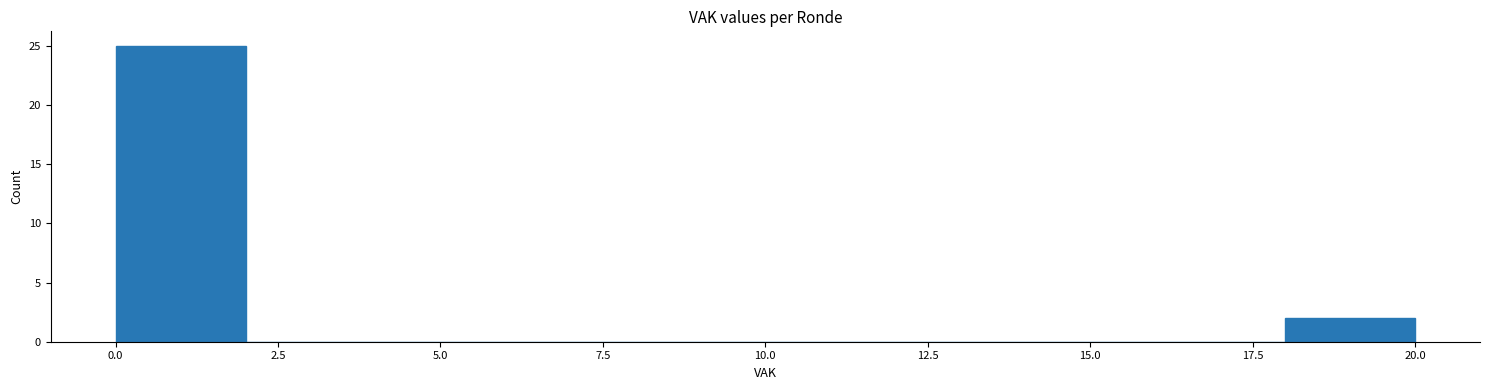

Reading left to right, transcribe this chart: for each bar, give the range it covers on the x-axis and its height. The values are not printed on the chart, so give them approximately, as read against the axis.

0 to 2: 25
2 to 4: 0
4 to 6: 0
6 to 8: 0
8 to 10: 0
10 to 12: 0
12 to 14: 0
14 to 16: 0
16 to 18: 0
18 to 20: 2